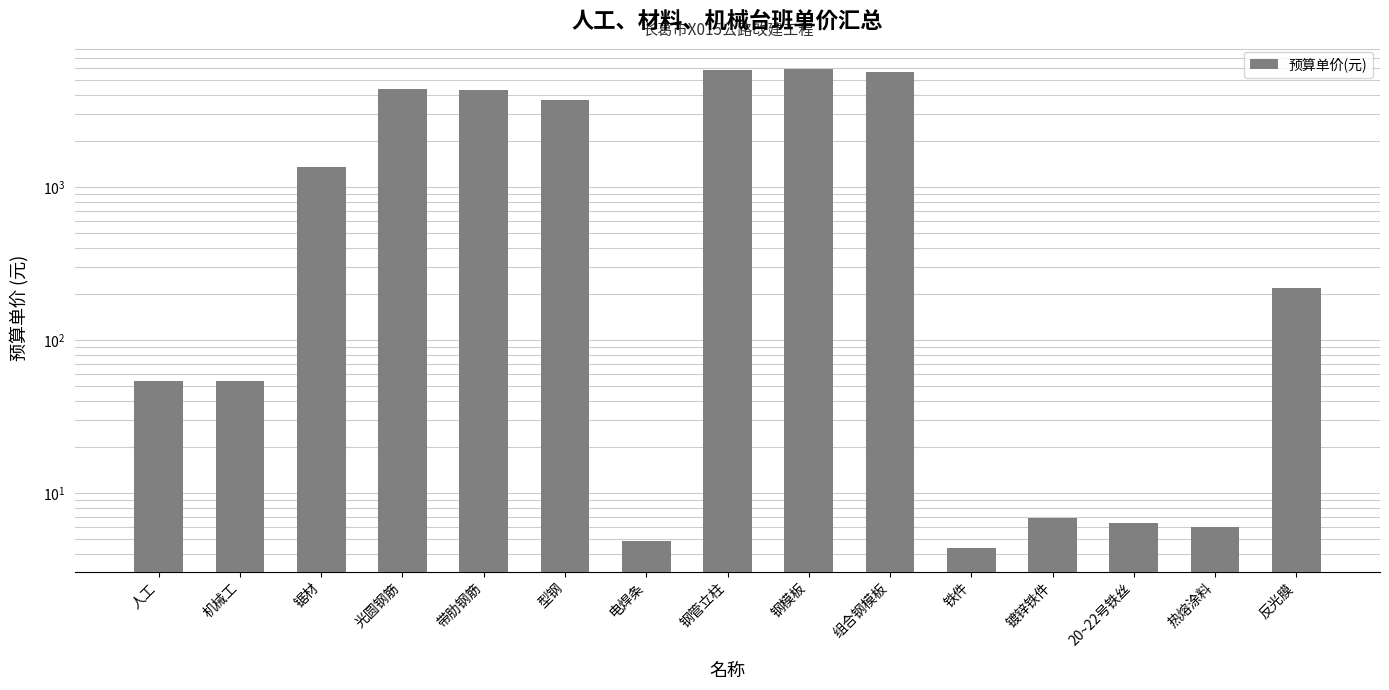

Rank the categories by value from lowest to highest.

铁件, 电焊条, 热熔涂料, 20~22号铁丝, 镀锌铁件, 人工, 机械工, 反光膜, 锯材, 型钢, 带肋钢筋, 光圆钢筋, 组合钢模板, 钢管立柱, 钢模板